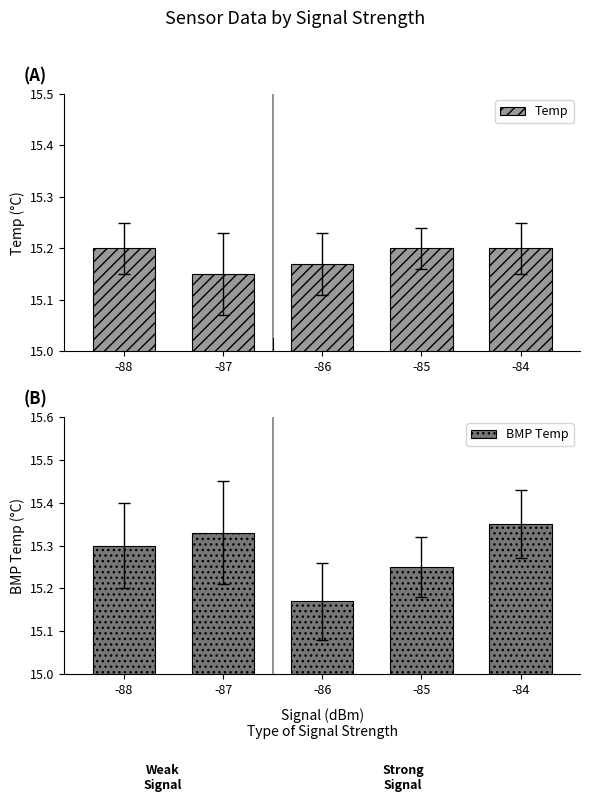

Is it true that BMP Temp equals 15.2 at -86?

True